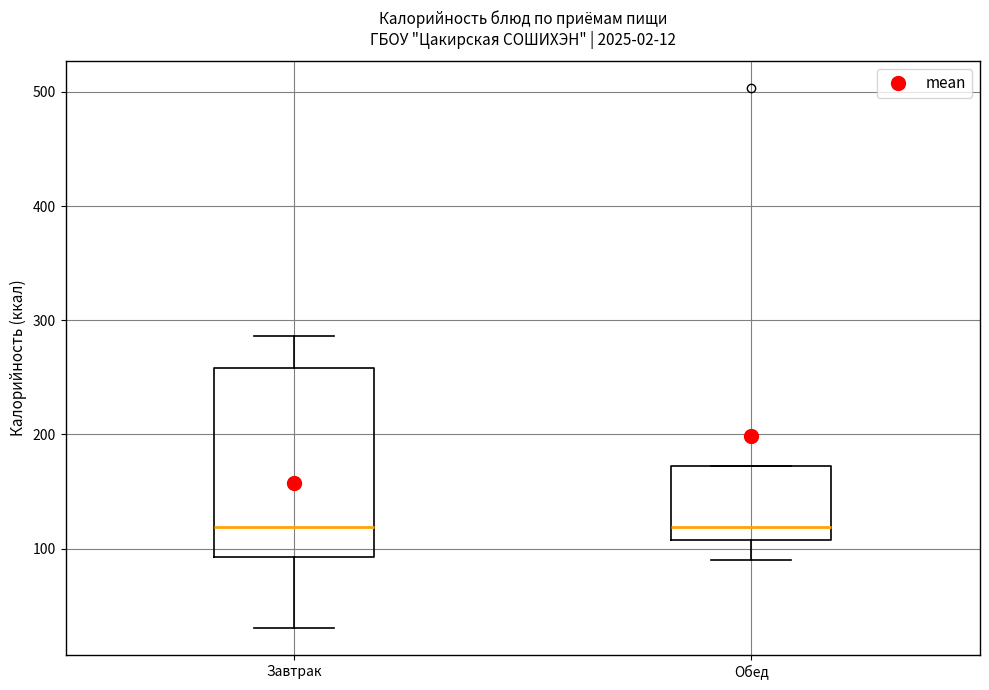

Comparing the boxes themselves (not the whiskers), which one is the tallest?

Завтрак